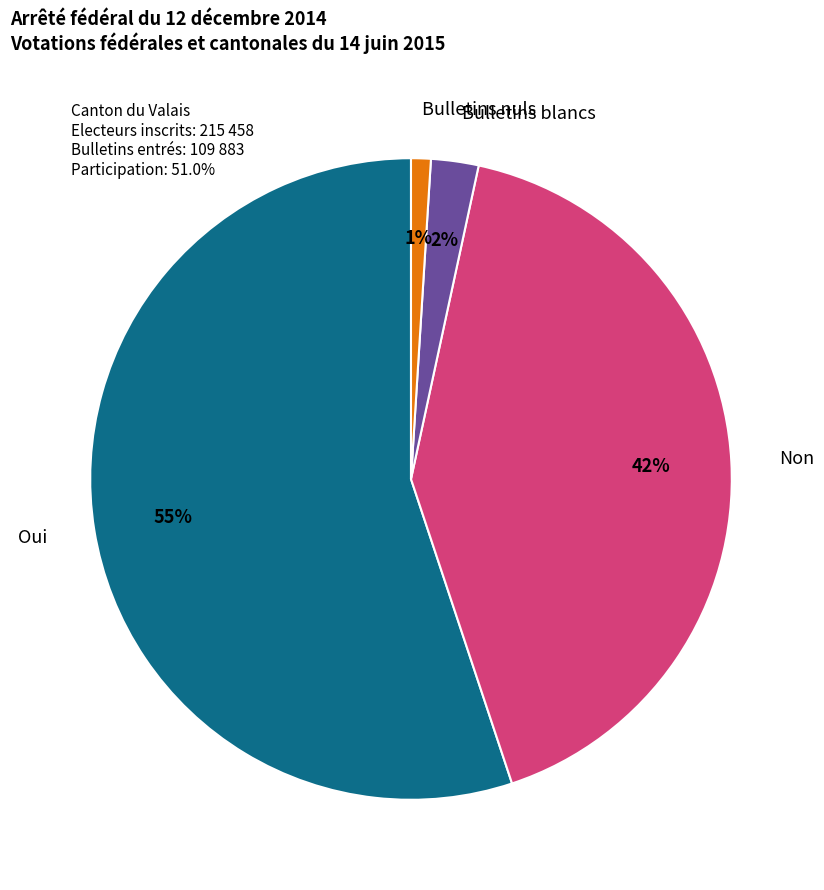

Is there a majority slice in this chart?

Yes